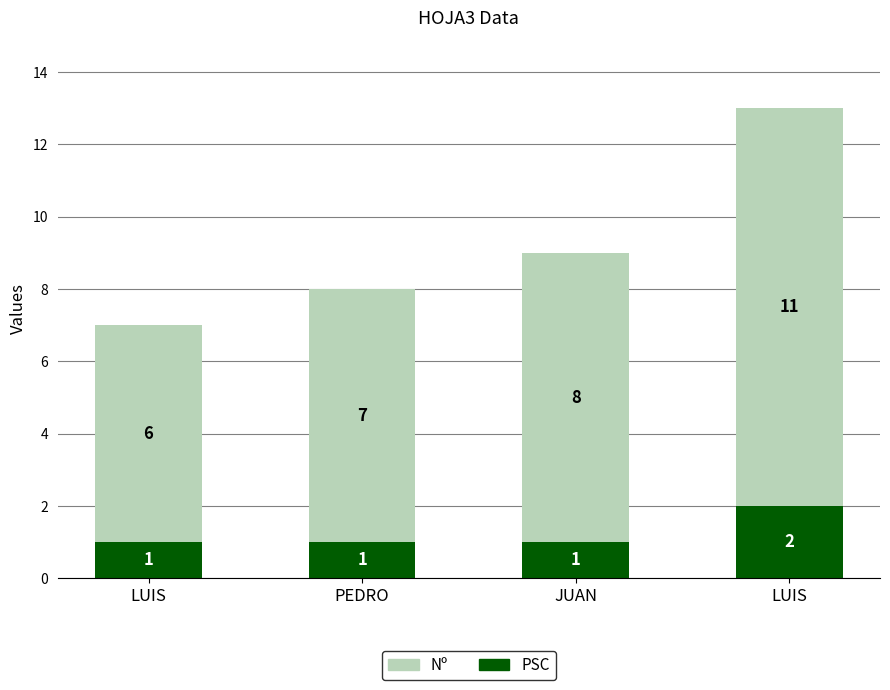

What is the average value of the Nº series?

8